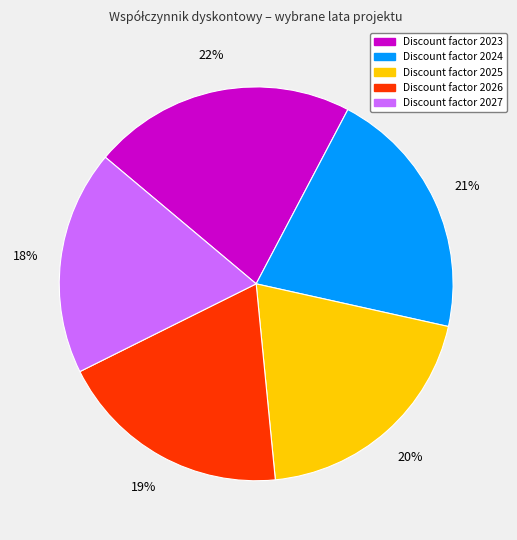

To the nearest percent, what is the average slice percentage?

20%